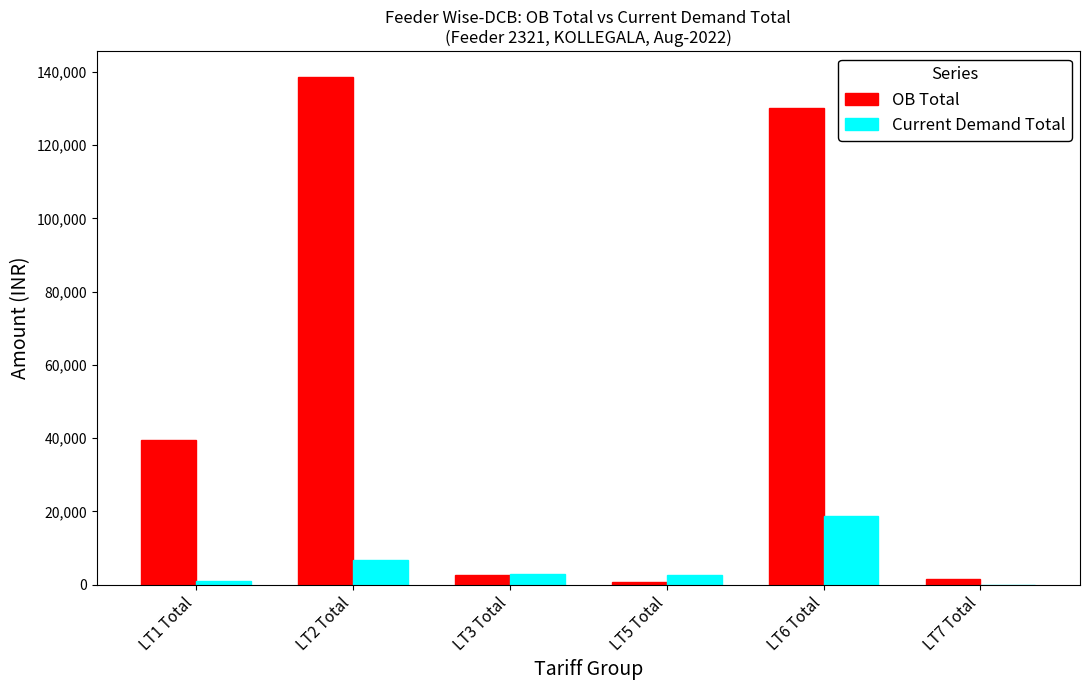

Which series changed the most between LT2 Total and LT3 Total?

OB Total